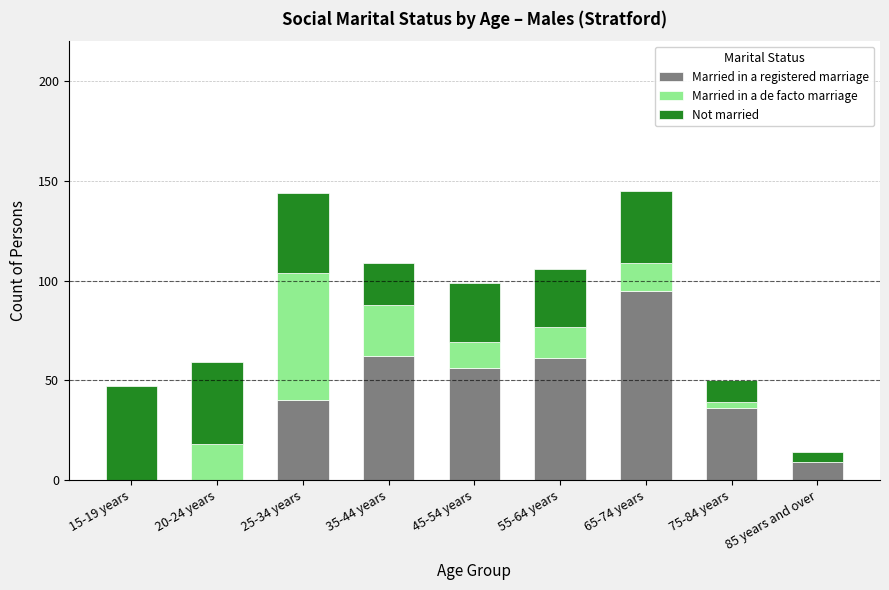

How many distinct data groups are displayed?

3